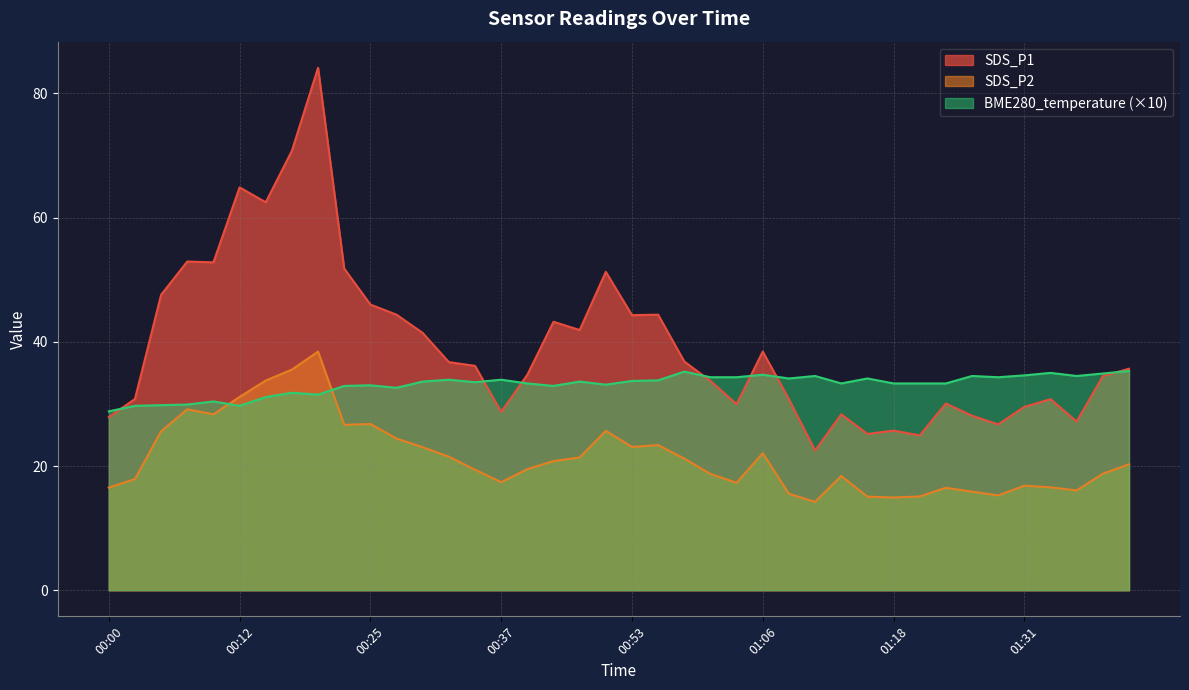

Between which two adjacent categories do BME280_temperature and SDS_P1 first intersect?

00:00 and 00:03